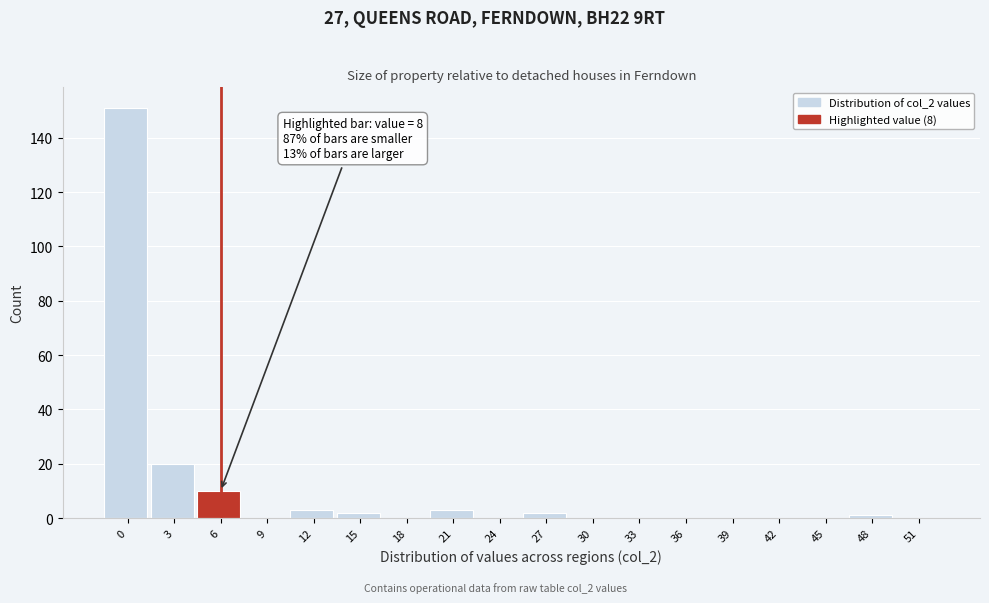

Reading right to left, extract all data points from this chart.

51=0	48=1	45=0	42=0	39=0	36=0	33=0	30=0	27=2	24=0	21=3	18=0	15=2	12=3	9=0	6=10	3=20	0=151